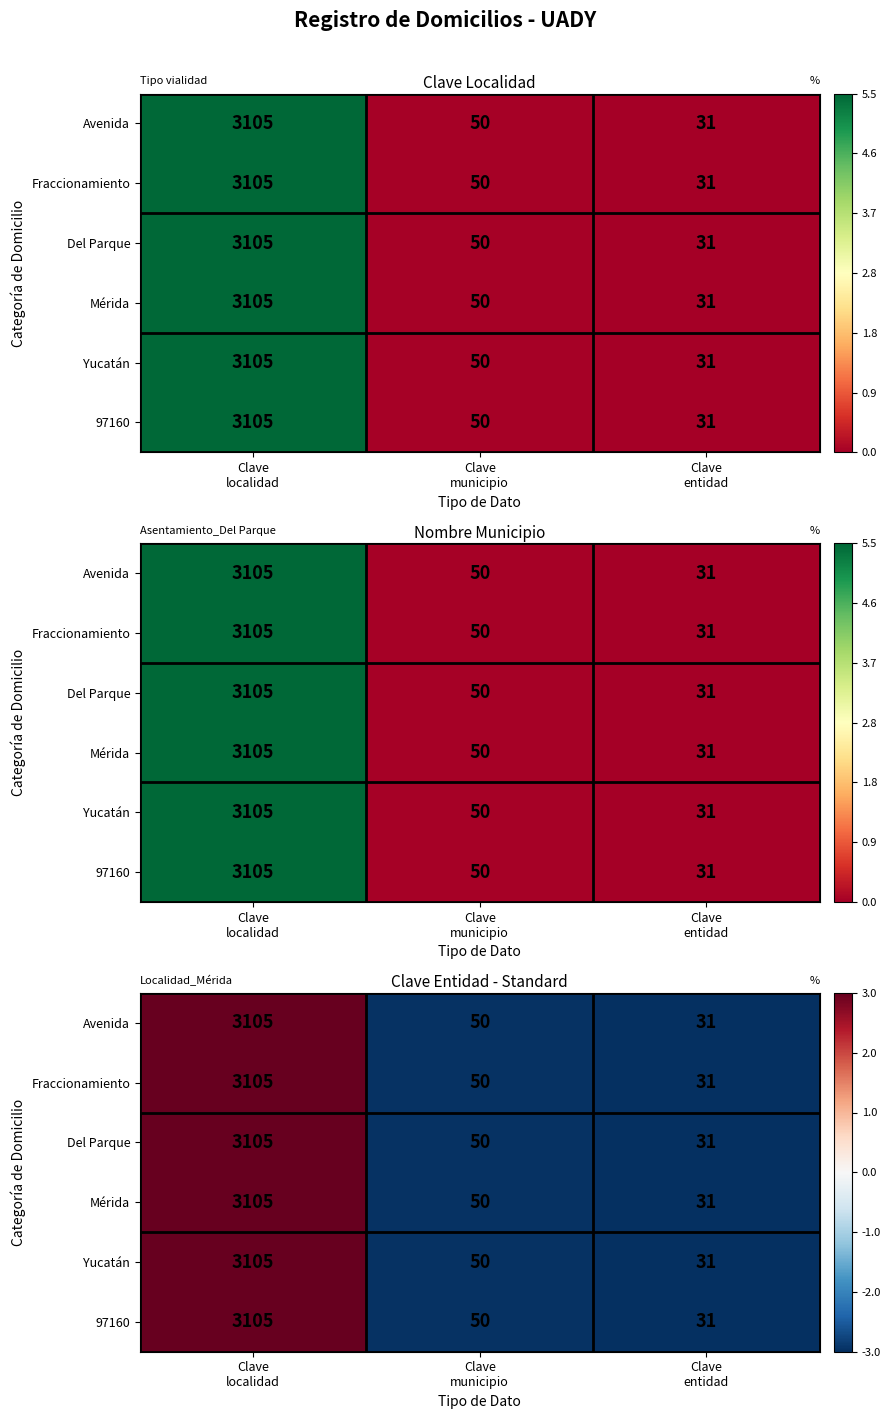

Rank the series at Clave entidad from lowest to highest value.

Avenida, Fraccionamiento, Del Parque, Mérida, Yucatán, 97160